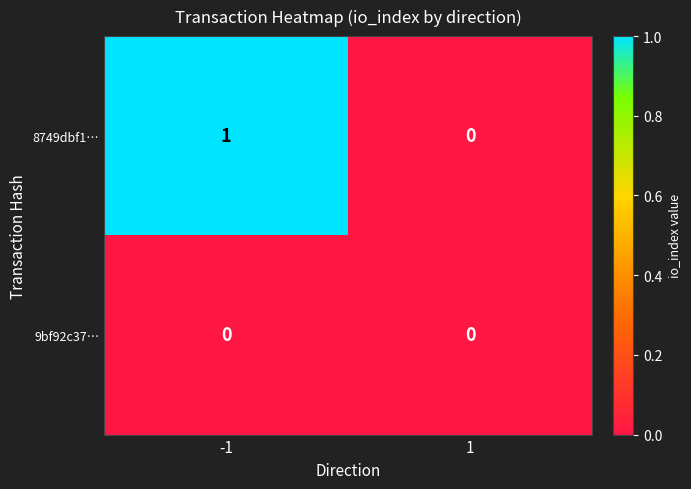

What is the difference between the highest and lowest values at -1?

1